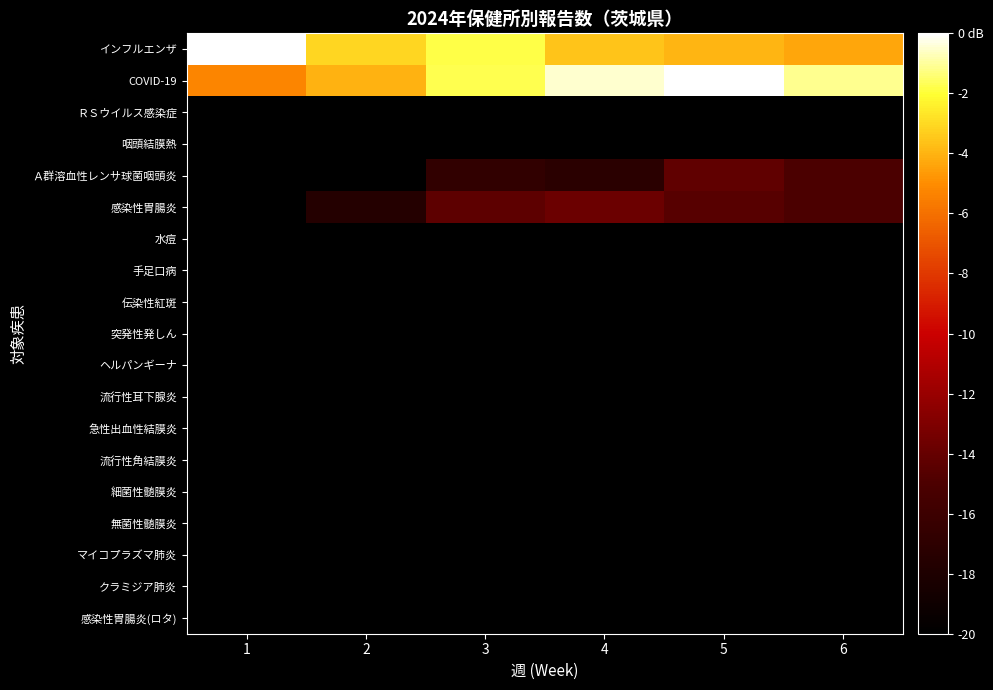

Which series has the largest total across all categories?

COVID-19